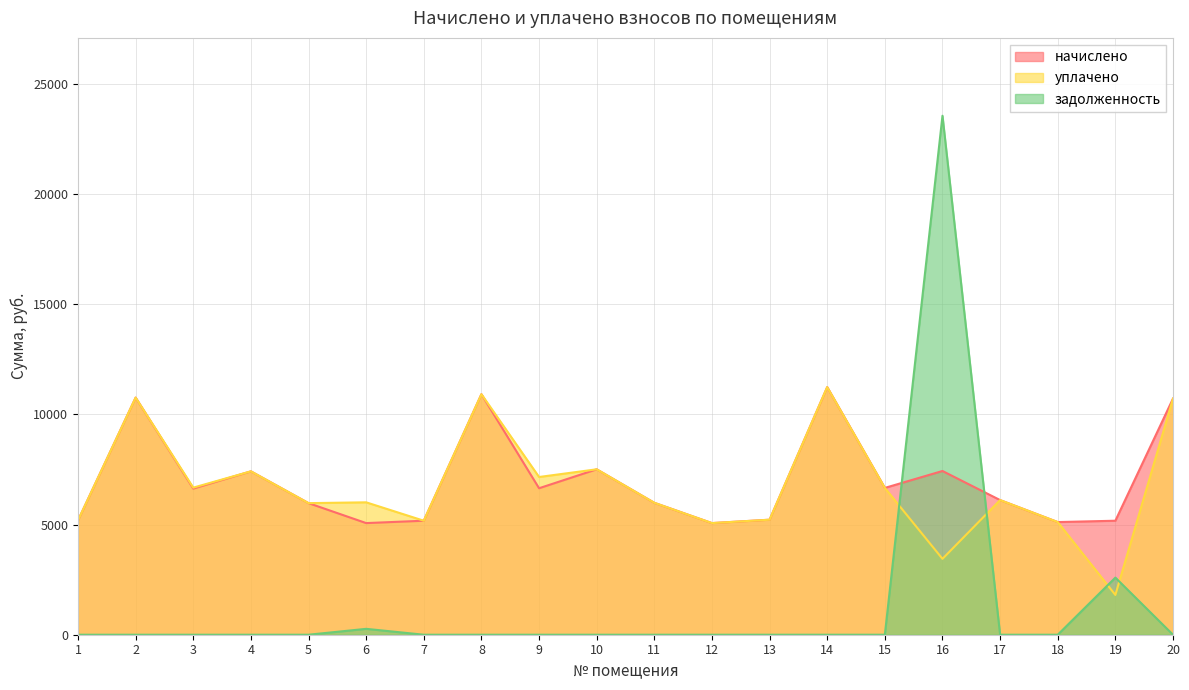

Is the value of уплачено at 10 greater than the value of задолженность at 5?

Yes